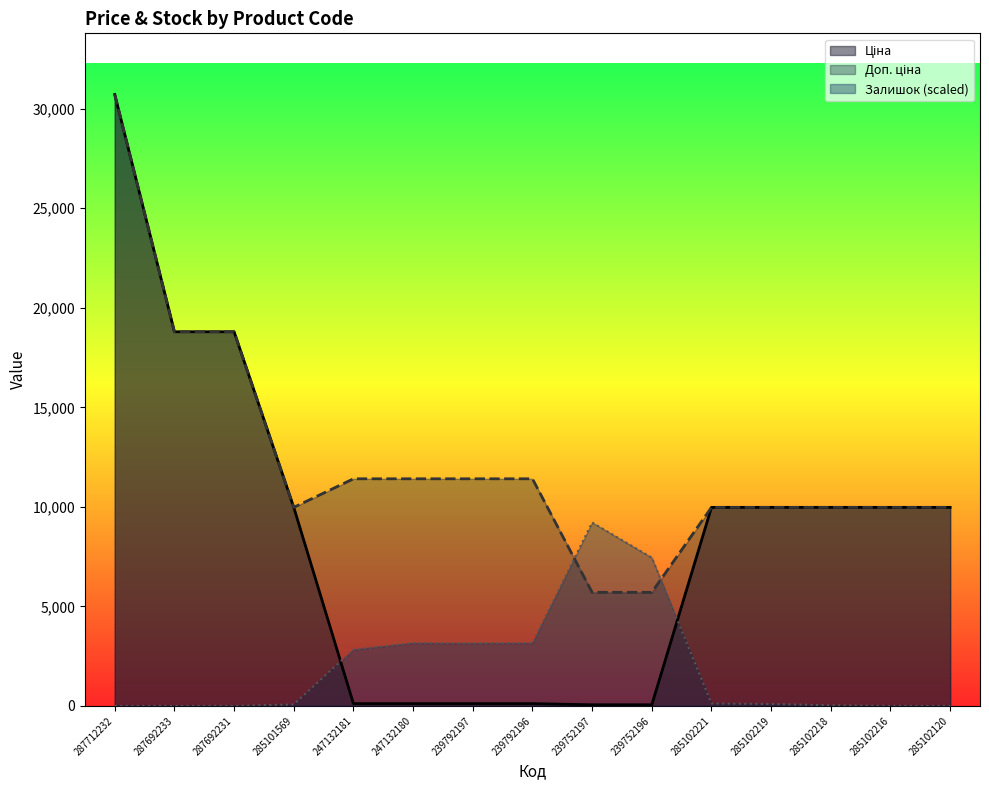

At which label does Ціна first exceed 9974?

287712232